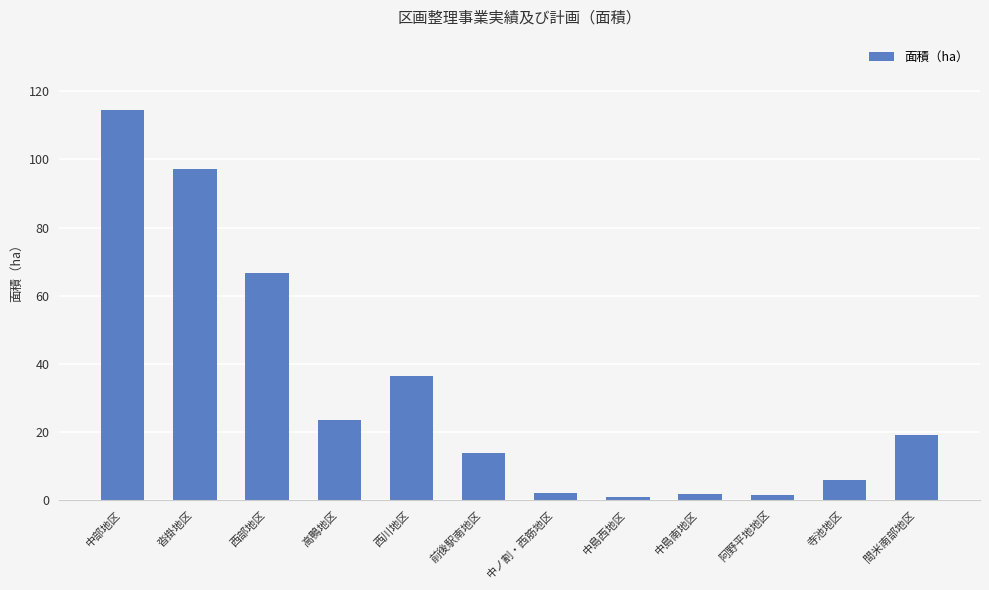

Between 西川地区 and 前後駅南地区, which is larger?

西川地区